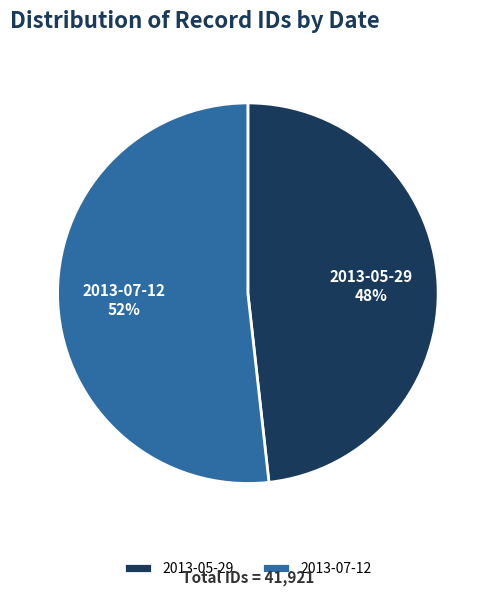

Which slice is the smallest?

2013-05-29